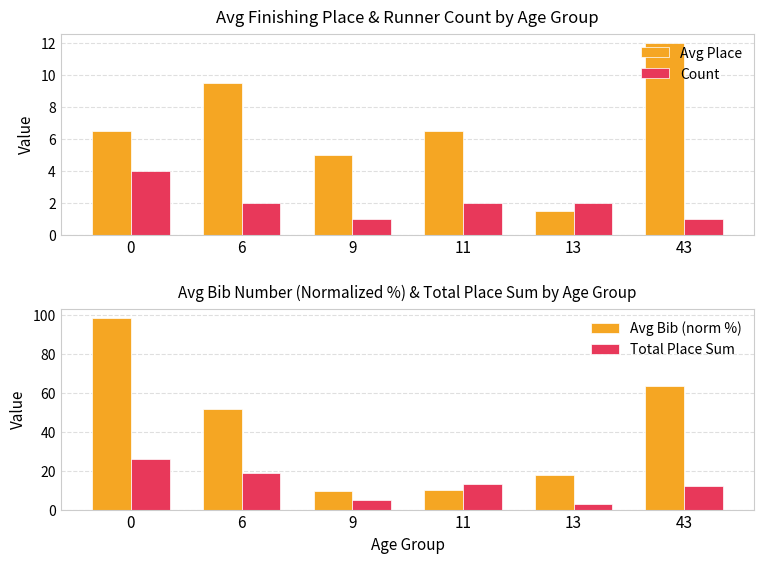

How many bars are there in total?

24